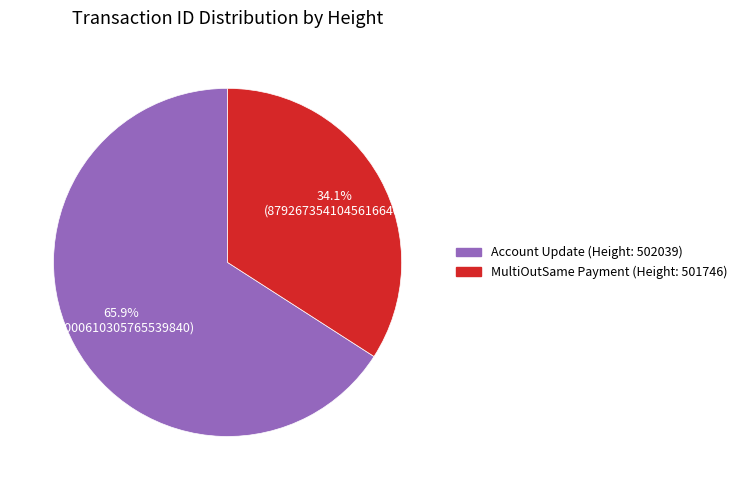

Is there any slice that represents more than half of the pie?

Yes